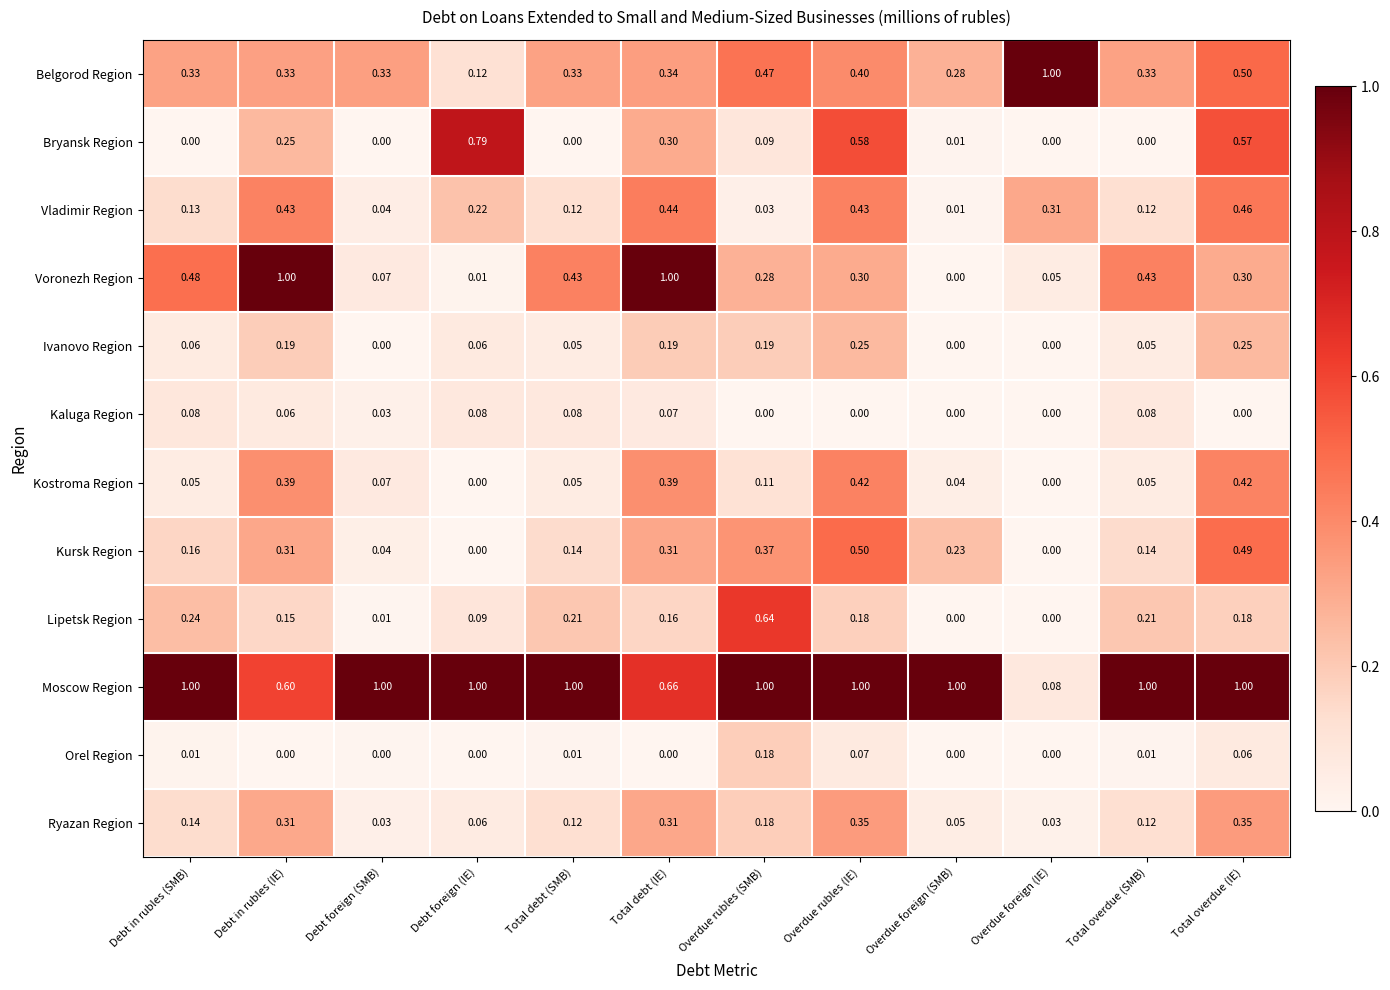

Which series has the widest spread of values?

Voronezh Region